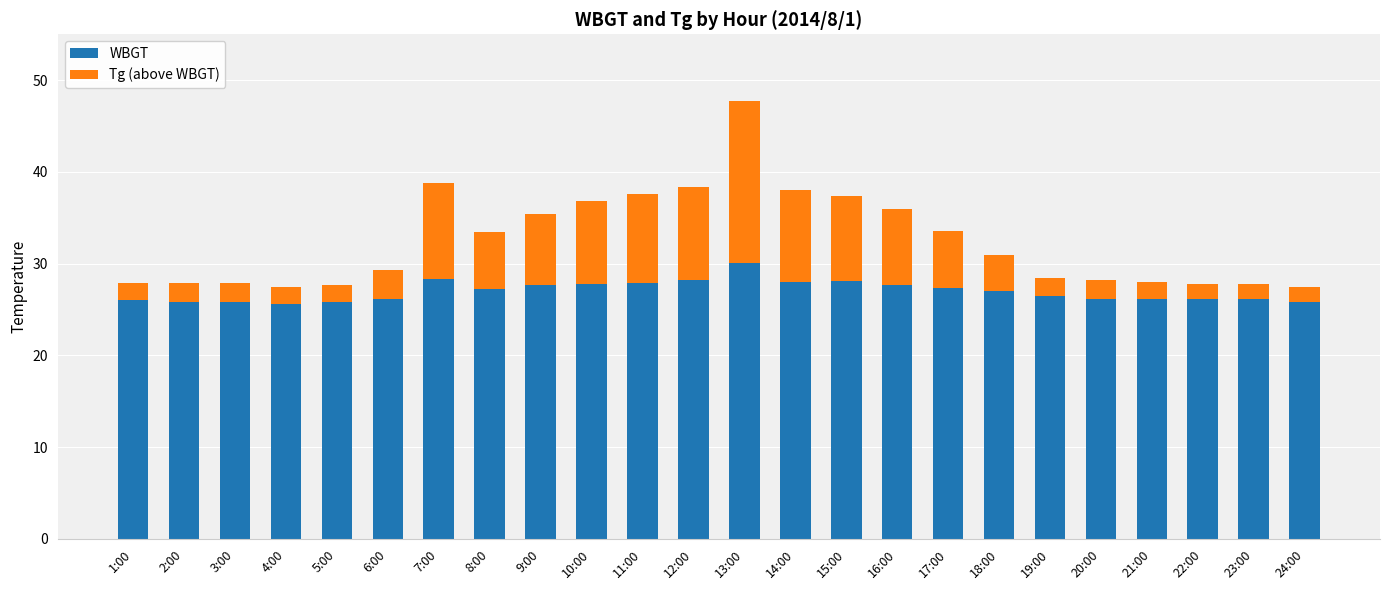

At which category is the sum across all series the highest?

13:00